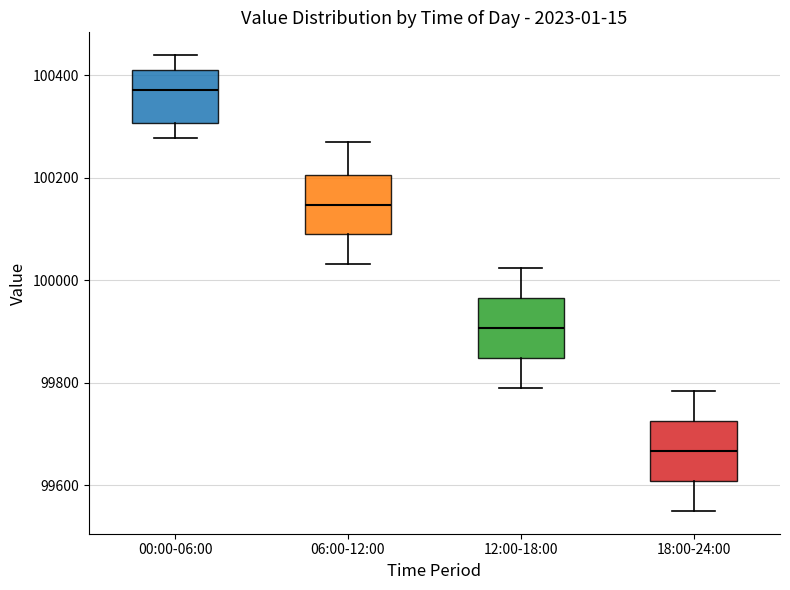

Reading left to right, read every box against the y-axis: the position of its median line, the range the box covers, and the ends of its whiskers. The values are not printed on the chart, so give them approximately, as read against the axis.

00:00-06:00: median 100380, box 100300 to 100420, whiskers 100280 to 100440
06:00-12:00: median 100140, box 100100 to 100200, whiskers 100040 to 100280
12:00-18:00: median 99900, box 99840 to 99960, whiskers 99800 to 100020
18:00-24:00: median 99660, box 99600 to 99720, whiskers 99560 to 99780